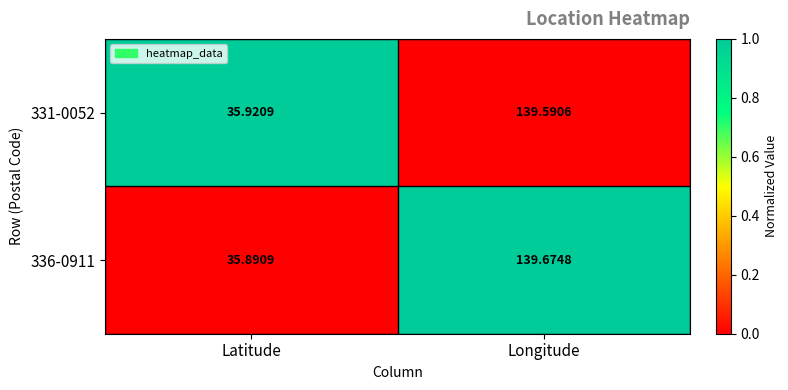

At which label is 336-0911 closest to 87?

Latitude